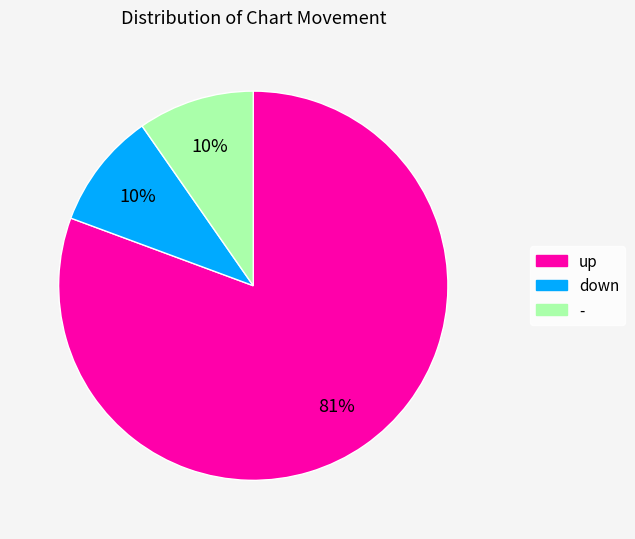

The - slice represents 10% of the pie. True or false?

True